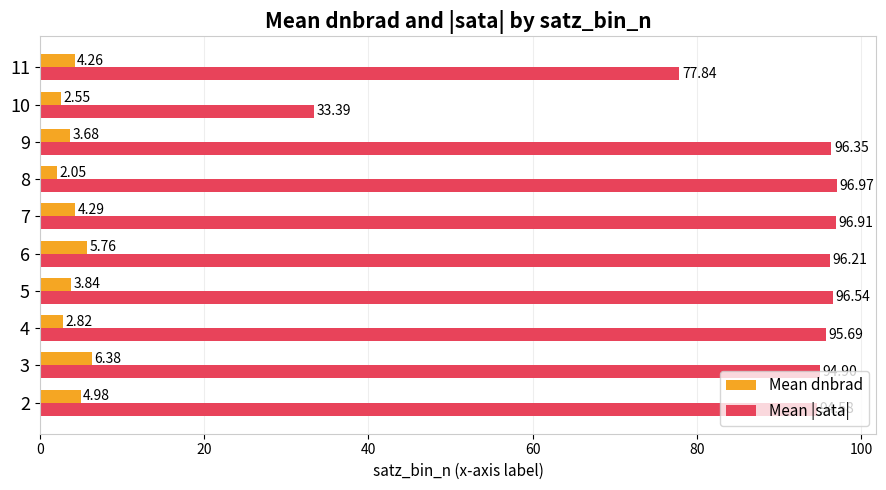

List the series in order of their overall mean, highest first.

Mean |sata|, Mean dnbrad